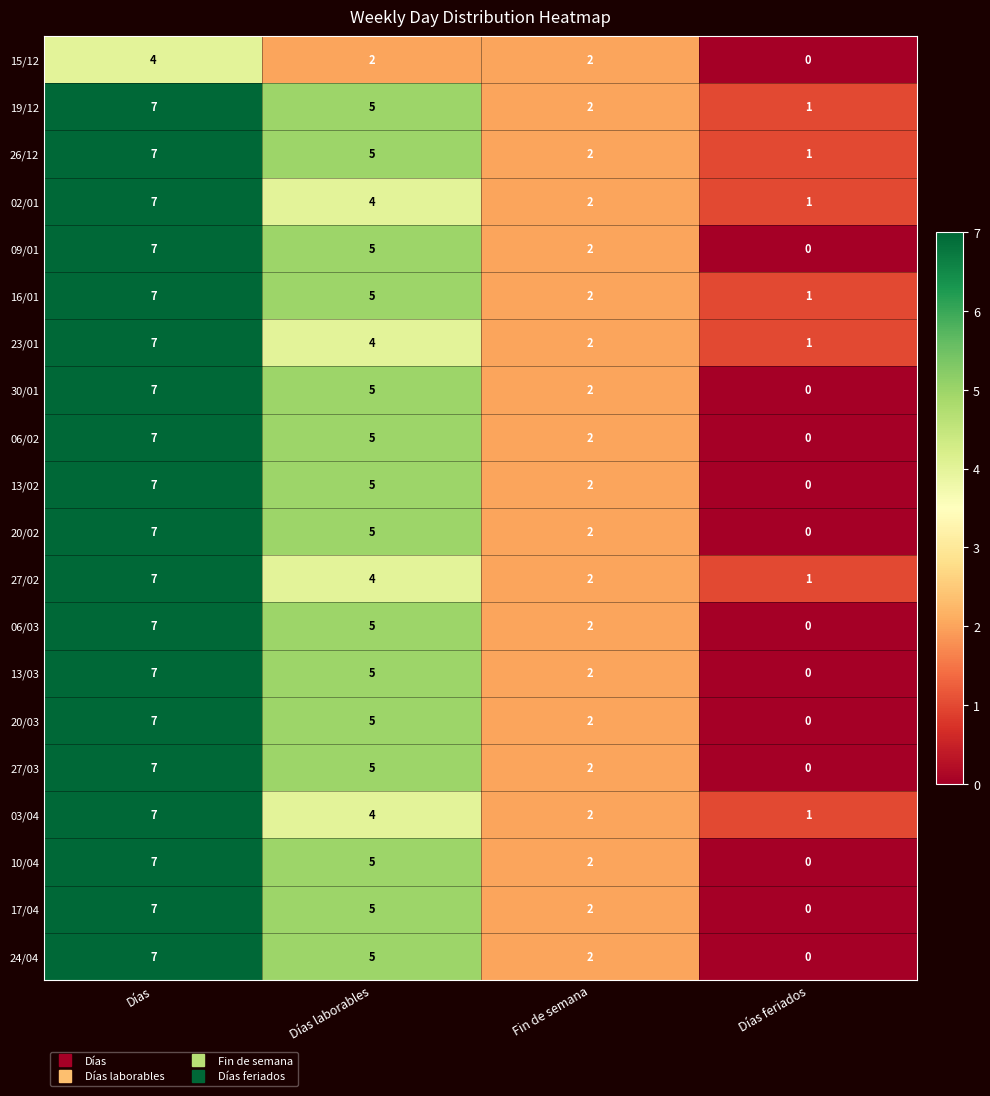

What is the sum of the 19/12 values at Días feriados and Días?

8